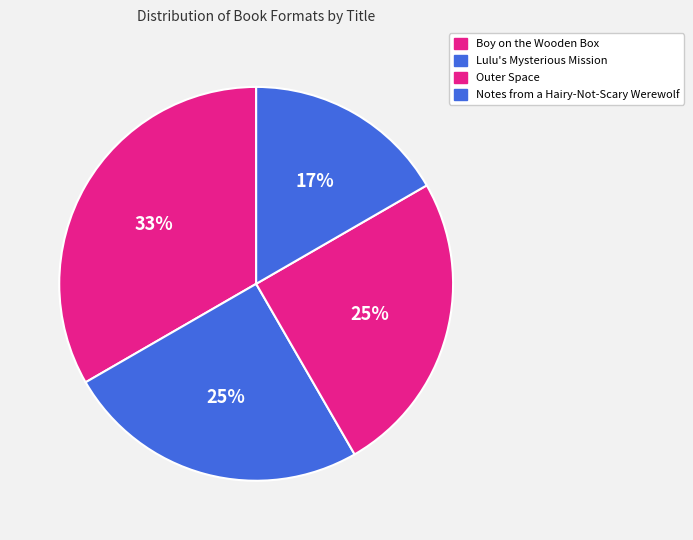

Is there a majority slice in this chart?

No